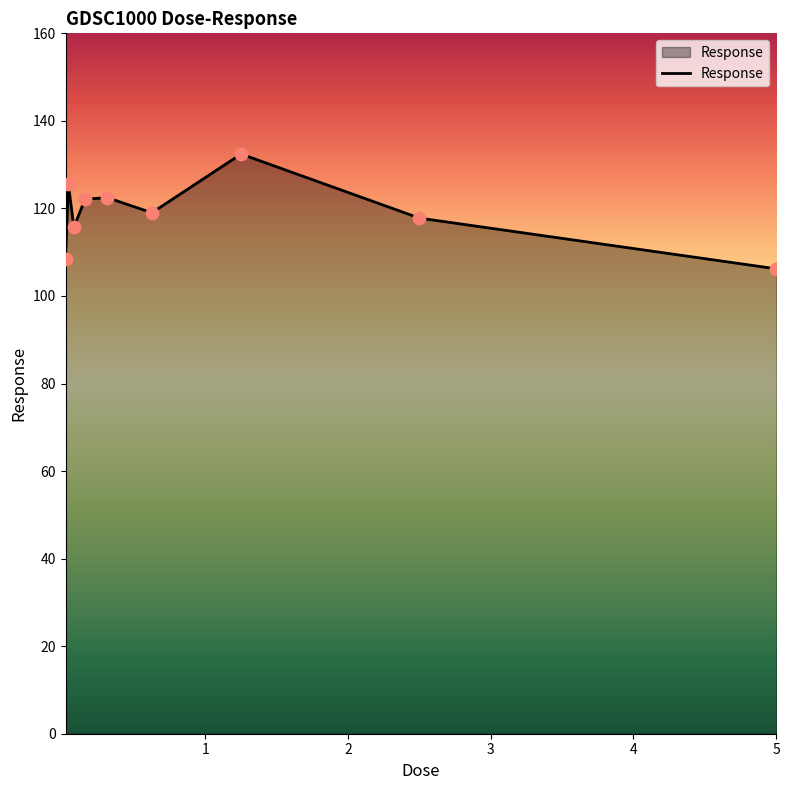

What is the difference between the maximum and minimum values?

26.2